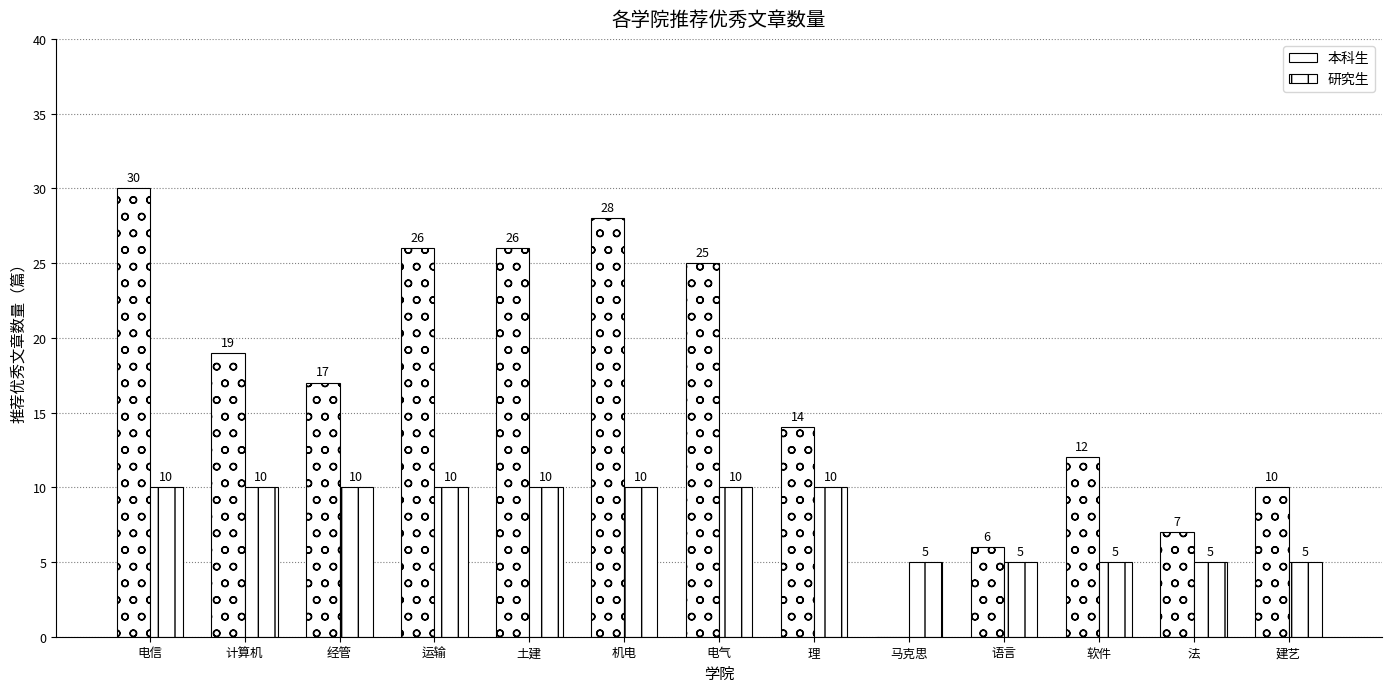

Reading right to left, list all the values displayed in this chart.

本科生: 10	7	12	6	0	14	25	28	26	26	17	19	30
研究生: 5	5	5	5	5	10	10	10	10	10	10	10	10